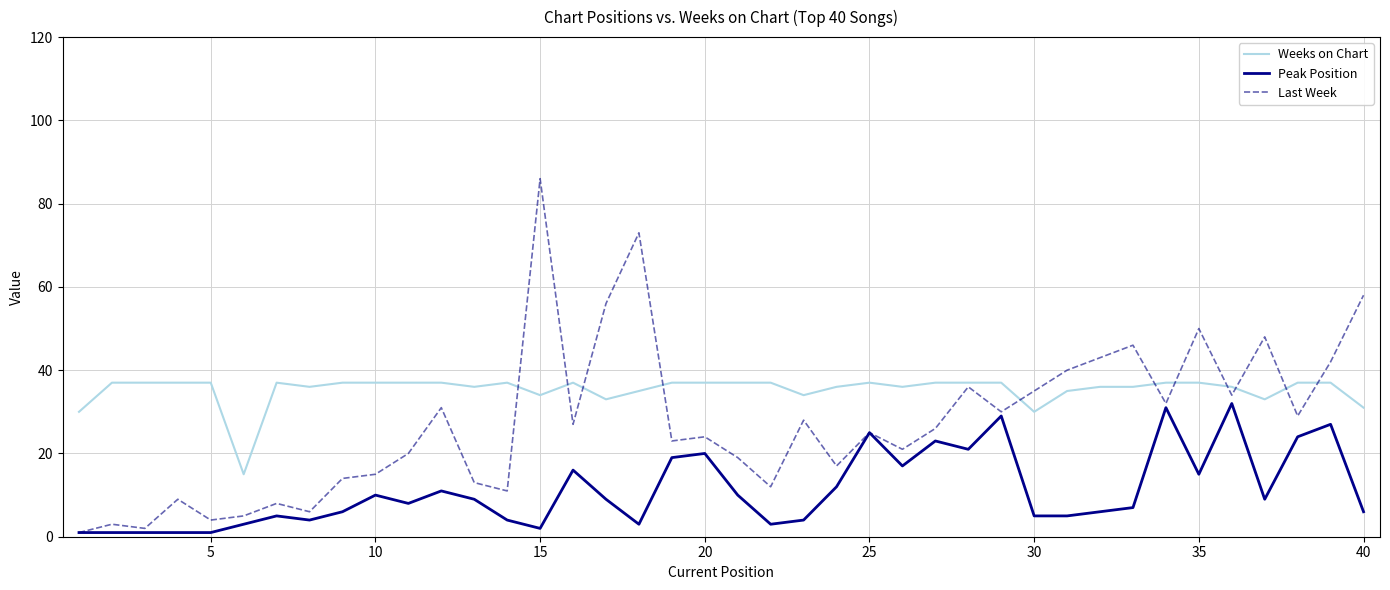

At how many categories does at least one series exceed 21?

39